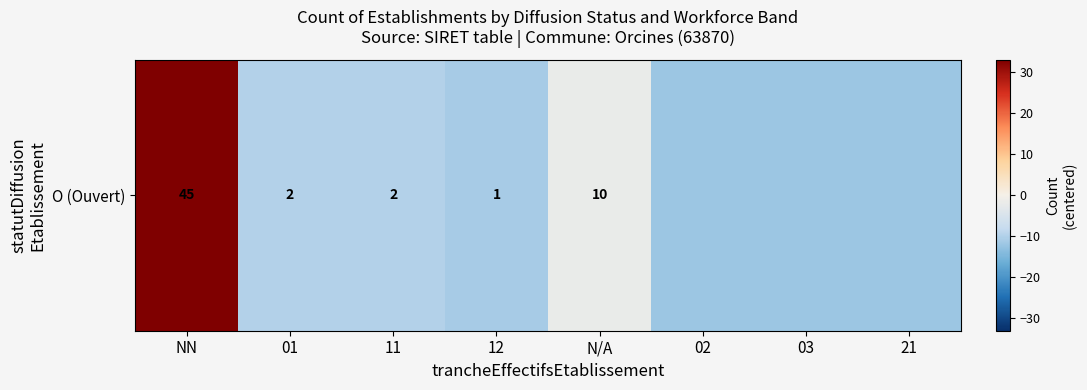

Reading left to right, what are all the values shown in this chart?

33	-10	-10	-11	-2	-12	-12	-12